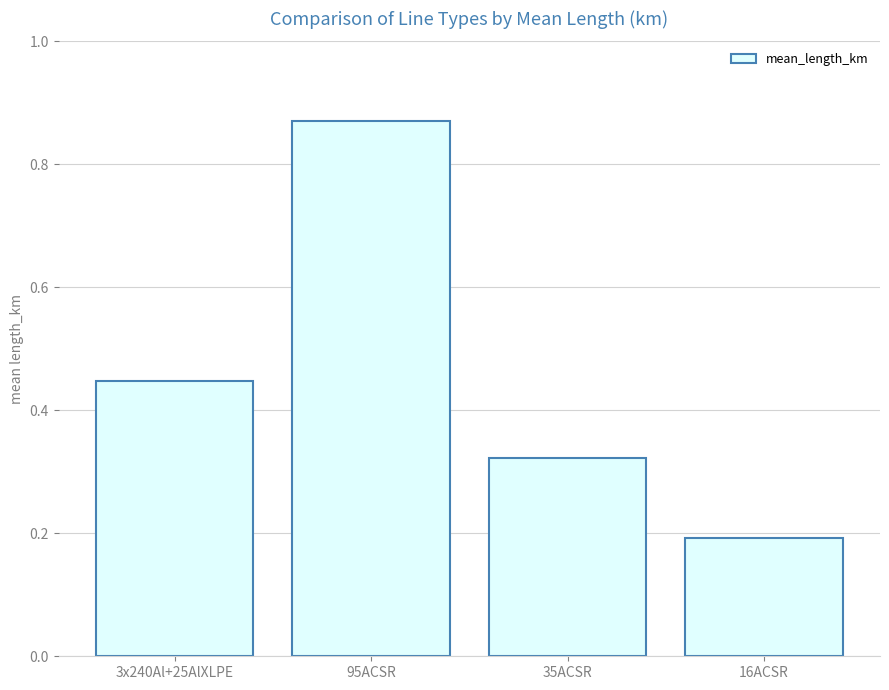

List the labels in order of value, largest first.

95ACSR, 3x240Al+25AlXLPE, 35ACSR, 16ACSR